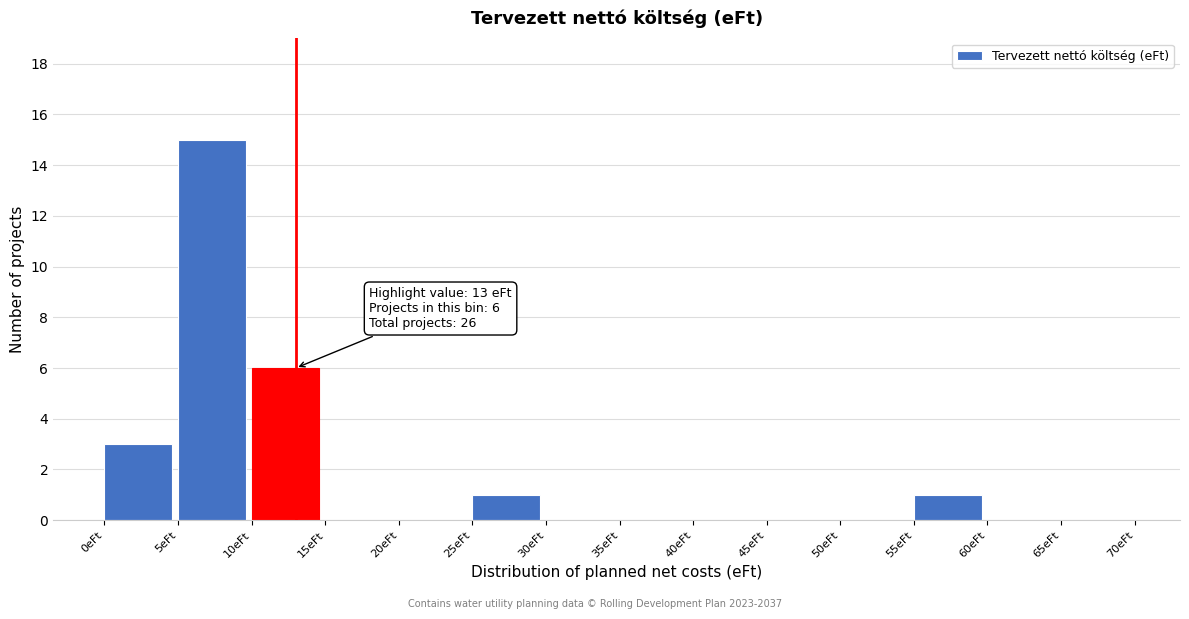

Which range on the x-axis has the tallest bar?

5 to 10